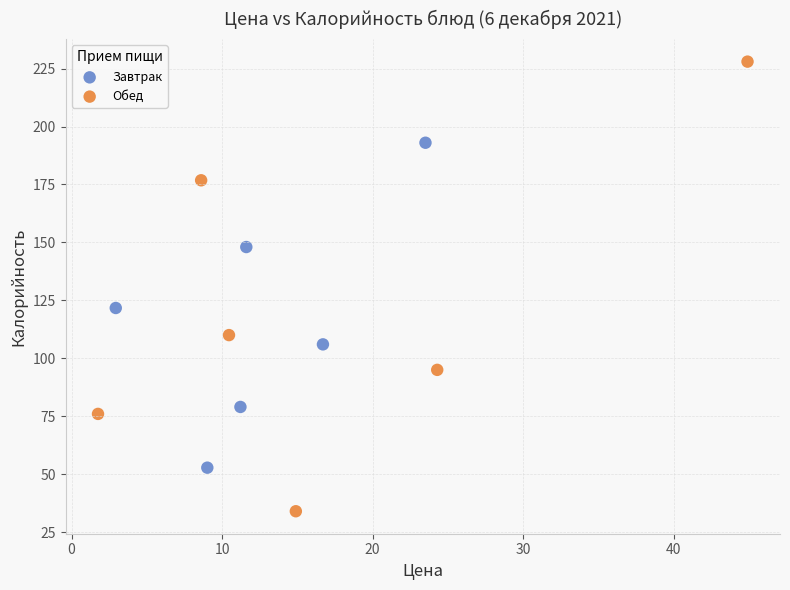

What are all the series names shown in the legend?

Завтрак, Обед